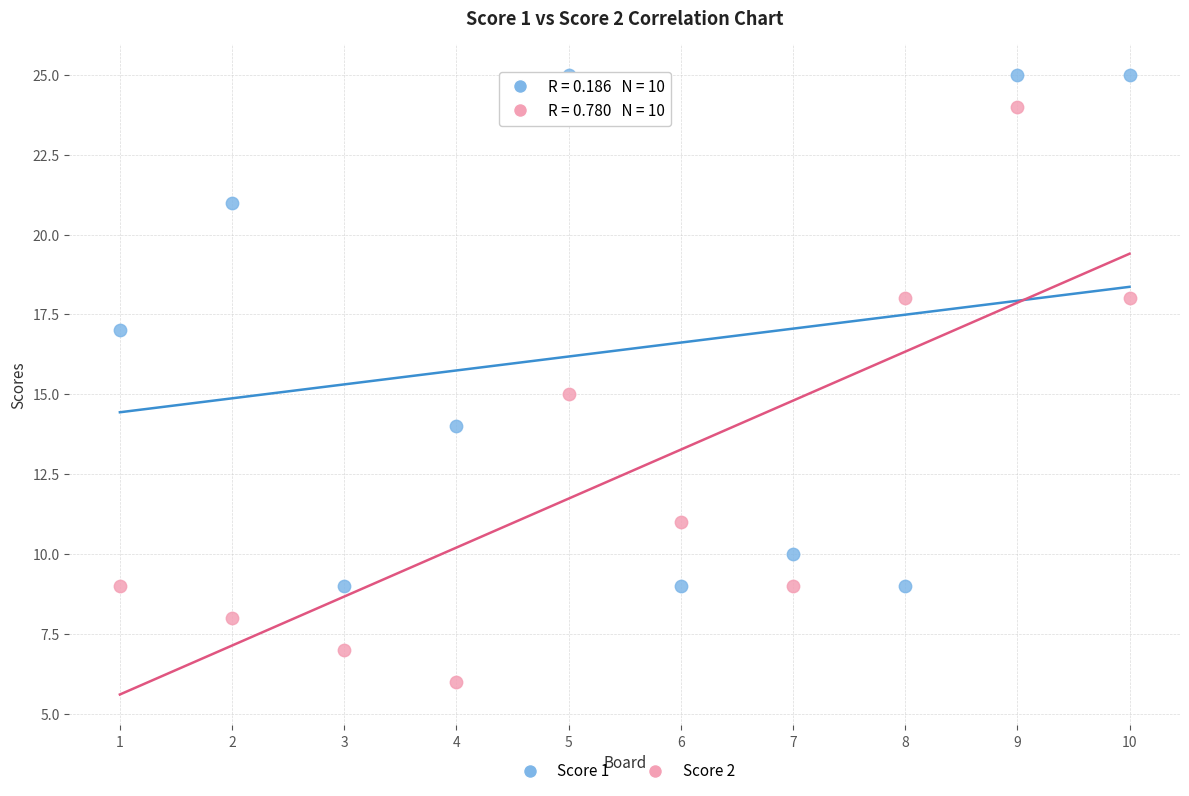

Which series reaches the maximum Y coordinate?

Score 1